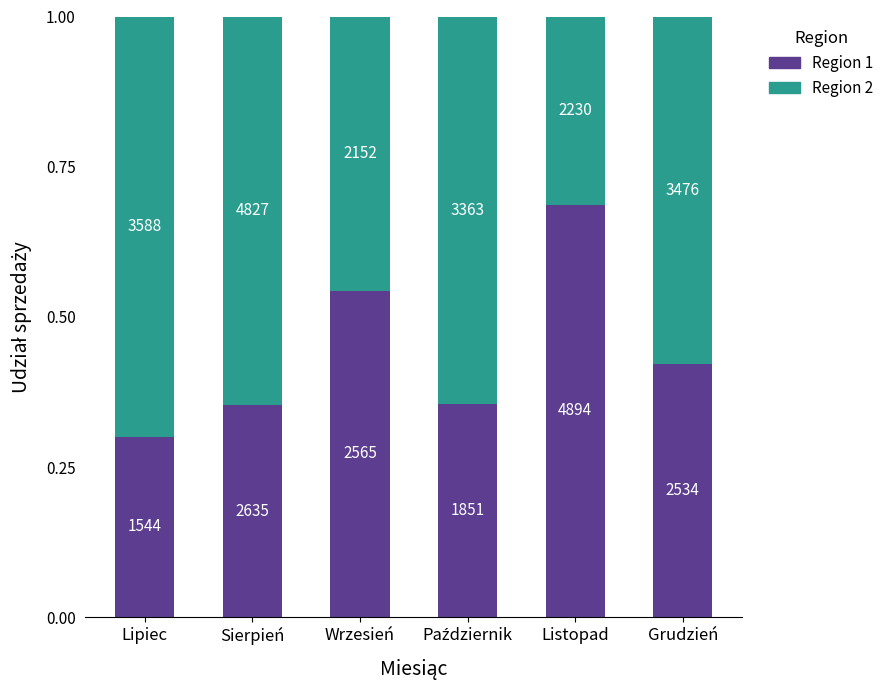

Does the chart contain any negative values?

No